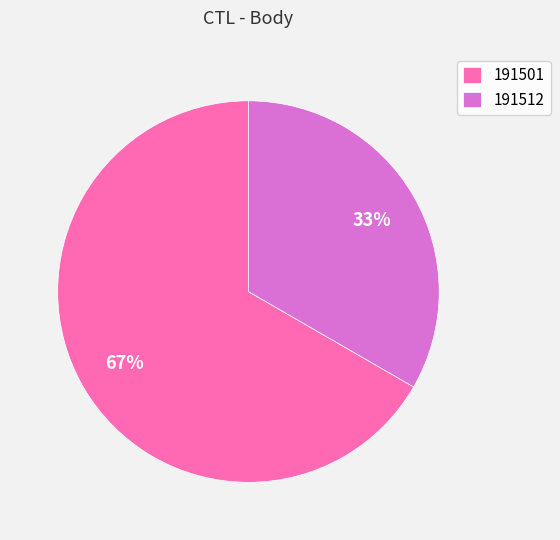

How many slices are in this pie chart?

2